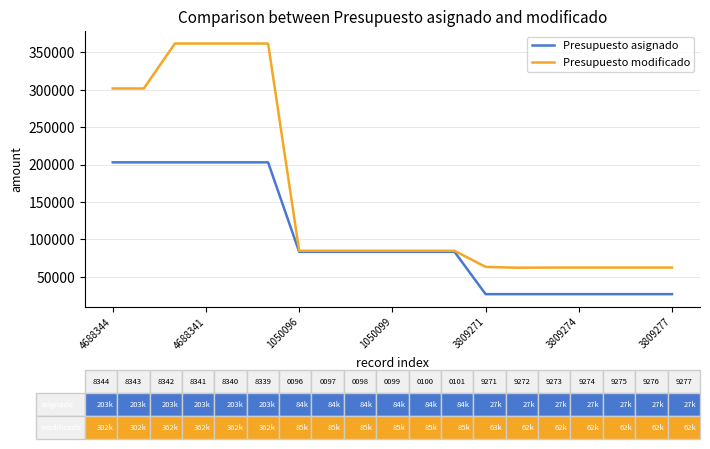

What are all the series names shown in the legend?

Presupuesto asignado, Presupuesto modificado